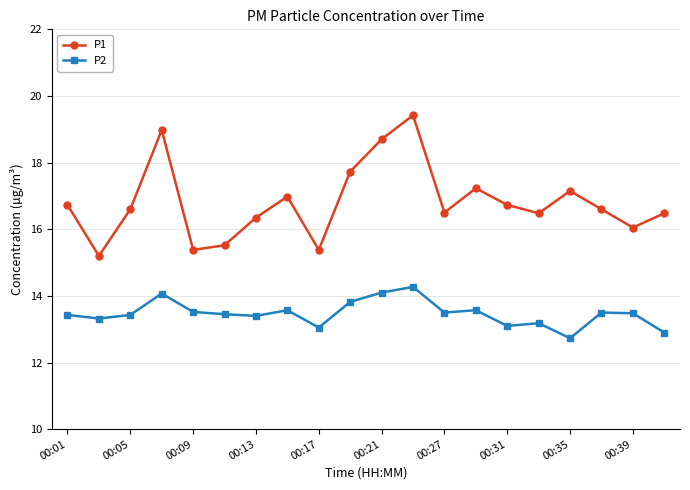

What is the sum of all P1 values?

336.2